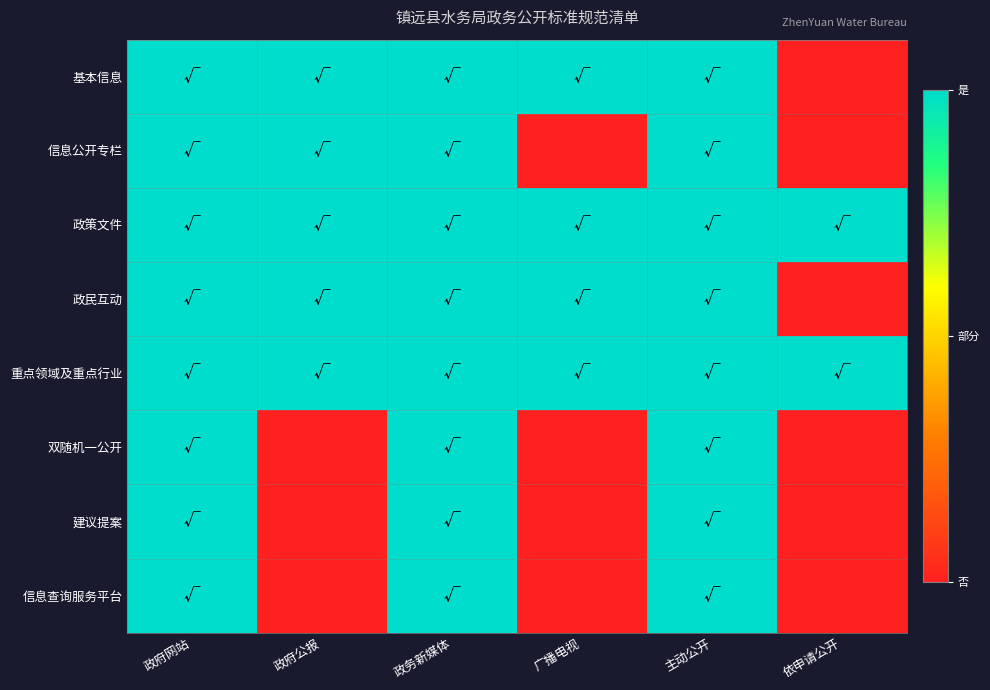

Which label corresponds to the smallest value in the chart?

依申请公开